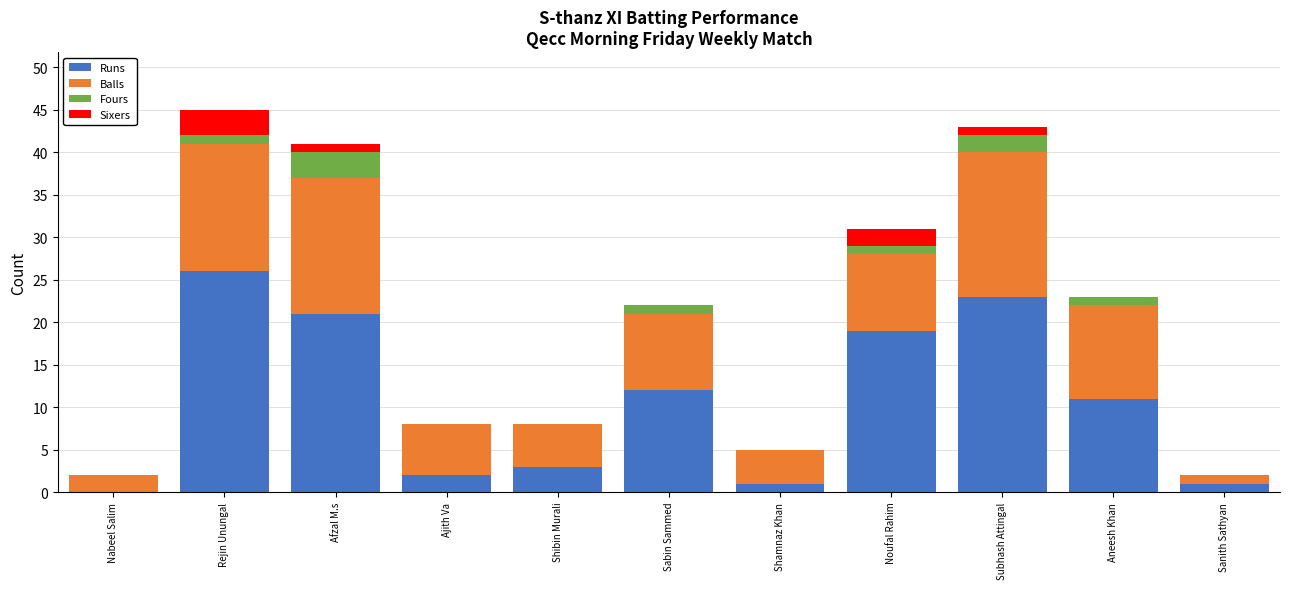

What is the highest value of the Runs series?

26